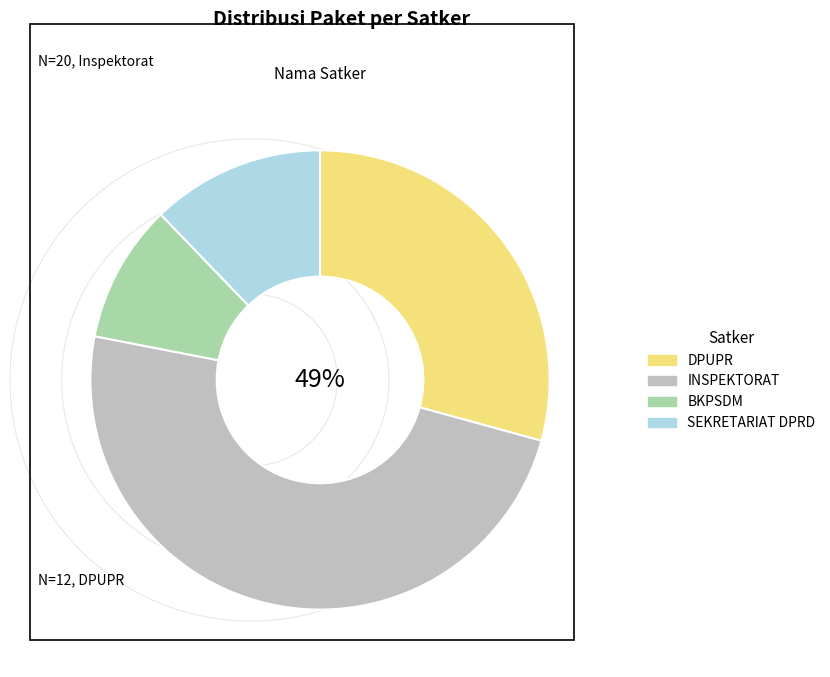

Combined, do DINAS PEKERJAAN UMUM DAN PENATAAN RUANG and INSPEKTORAT DAERAH account for over 50%?

Yes